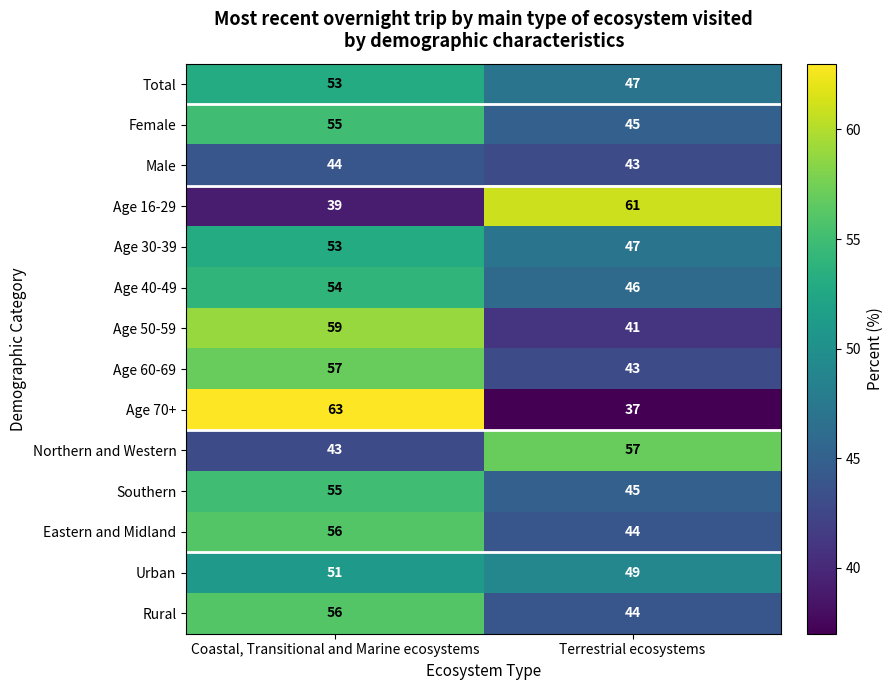

At which category is the sum across all series the highest?

Coastal, Transitional and Marine ecosystems